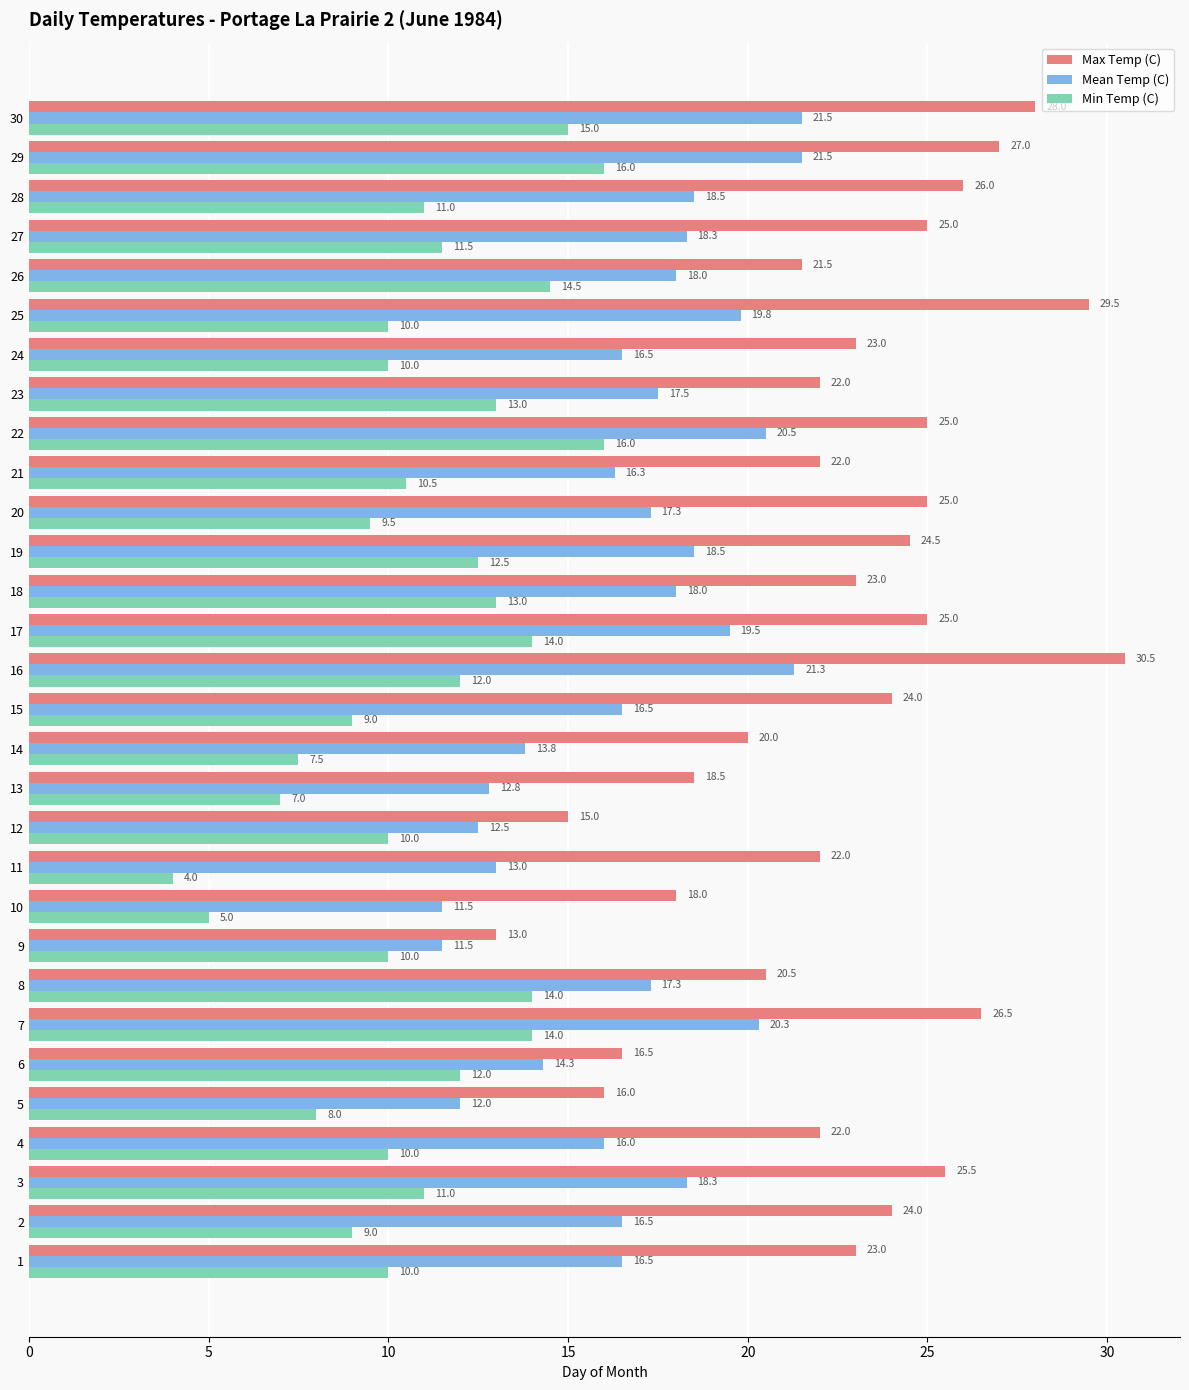

Rank the series at 20 from highest to lowest value.

Max Temp (C), Mean Temp (C), Min Temp (C)